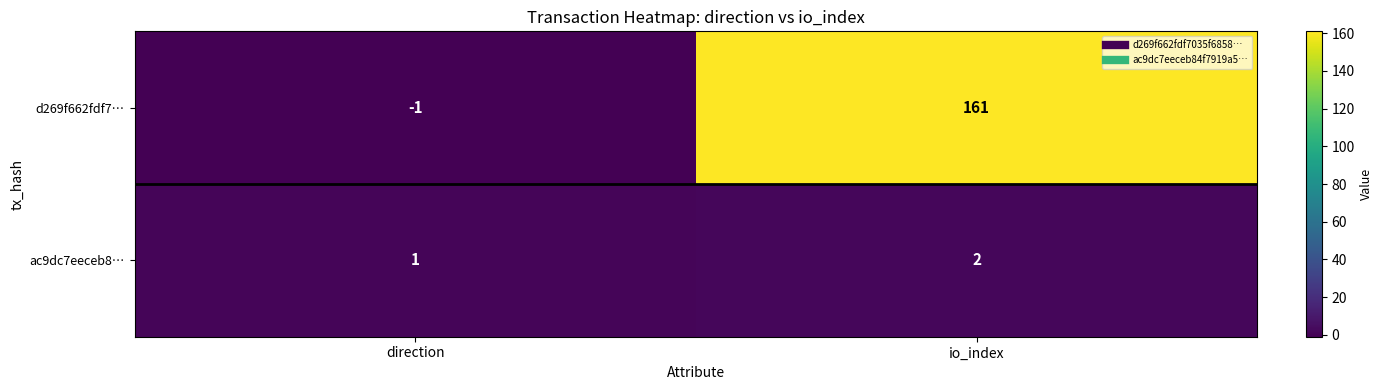

Reading left to right, list all the values displayed in this chart.

d269f662fdf7…: direction=-1	io_index=161
ac9dc7eeceb8…: direction=1	io_index=2